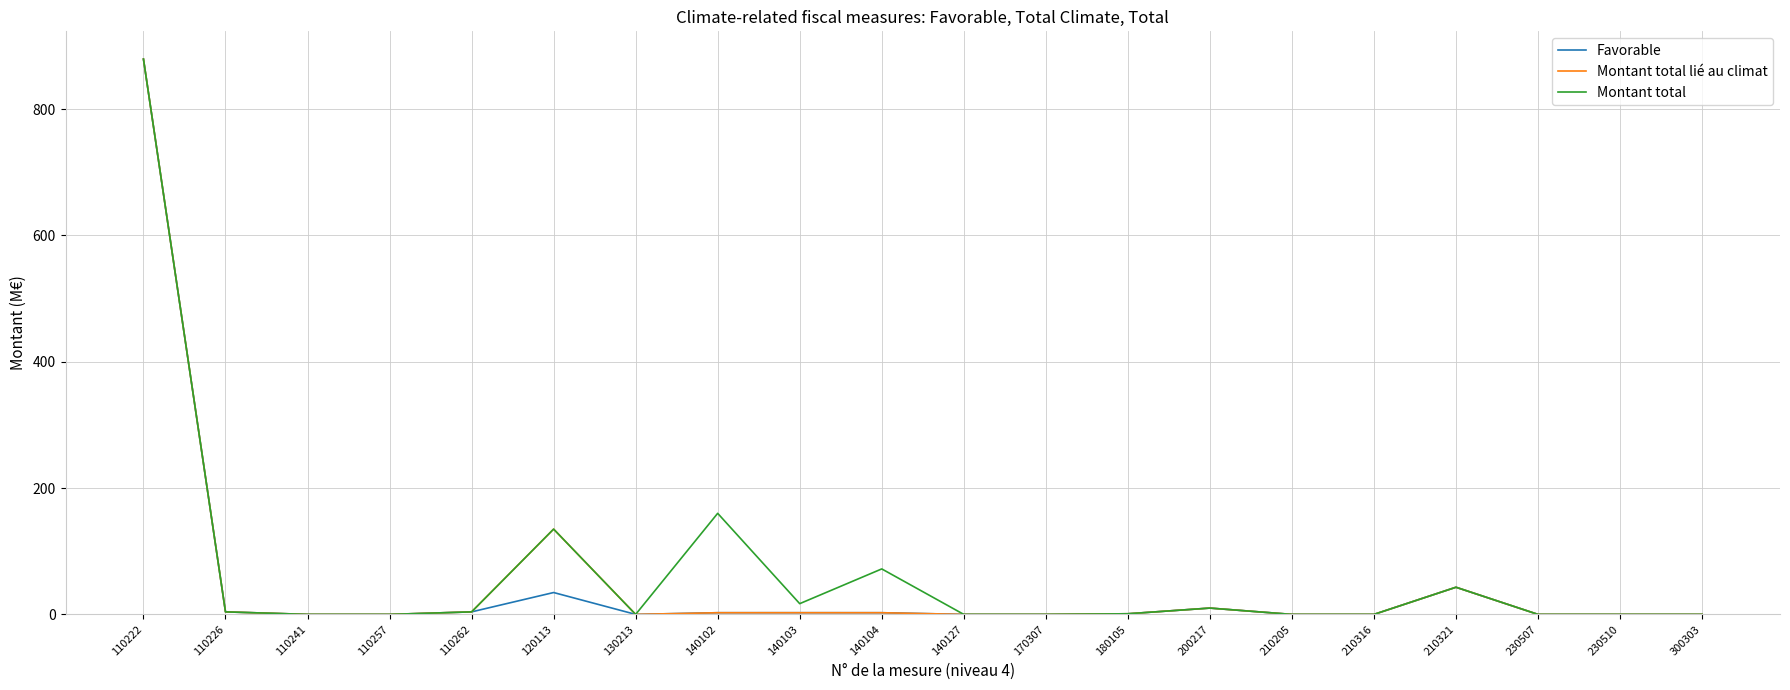

At which category is the sum across all series the highest?

110222